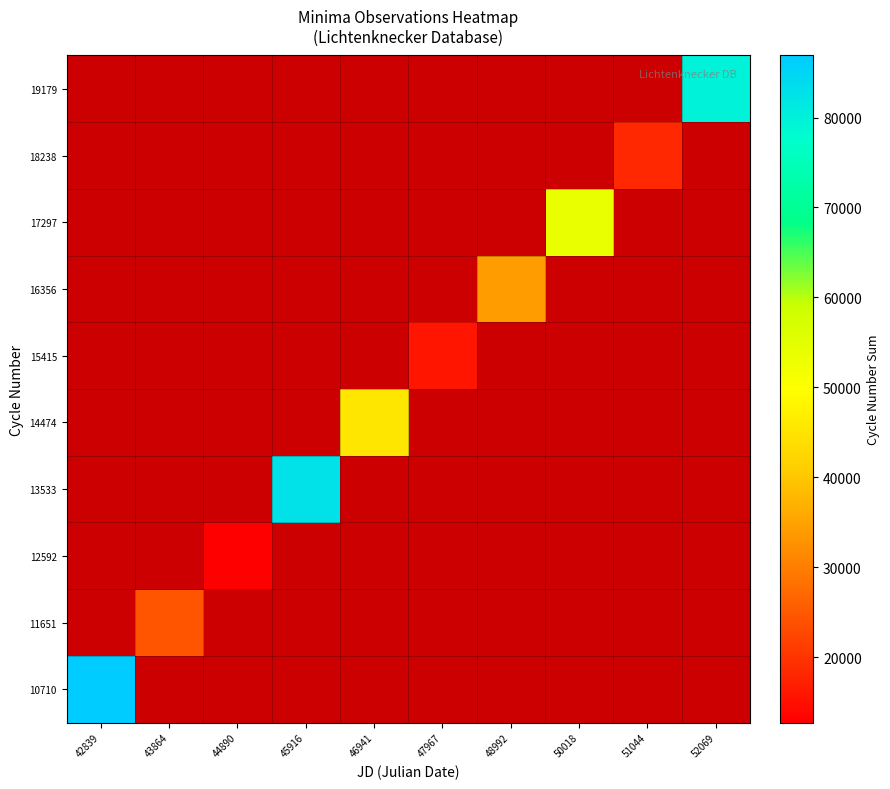

What is the minimum value shown in the chart?

12713.5